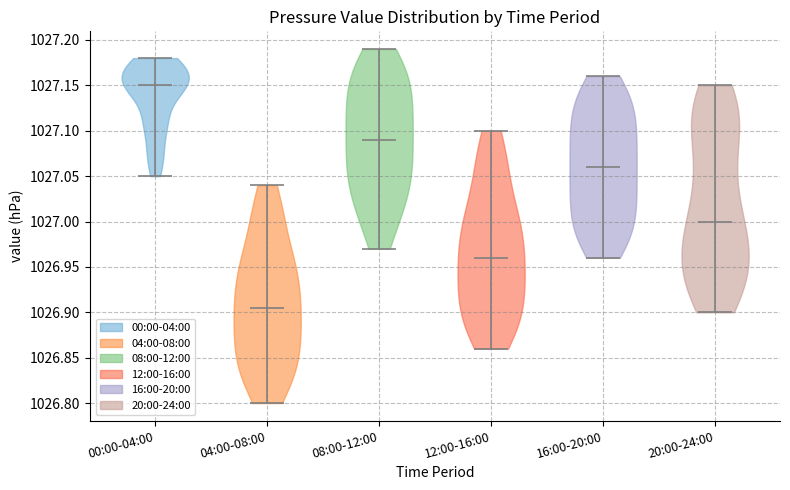

Reading left to right, read every violin against the y-axis: where its median line is, and the lowest and highest points it reaches. The values are not printed on the chart, so give them approximately, as read against the axis.

00:00-04:00: median line 1027.150, lowest point 1027.050, highest point 1027.180
04:00-08:00: median line 1026.905, lowest point 1026.800, highest point 1027.040
08:00-12:00: median line 1027.090, lowest point 1026.970, highest point 1027.190
12:00-16:00: median line 1026.960, lowest point 1026.860, highest point 1027.100
16:00-20:00: median line 1027.060, lowest point 1026.960, highest point 1027.160
20:00-24:00: median line 1027.000, lowest point 1026.900, highest point 1027.150